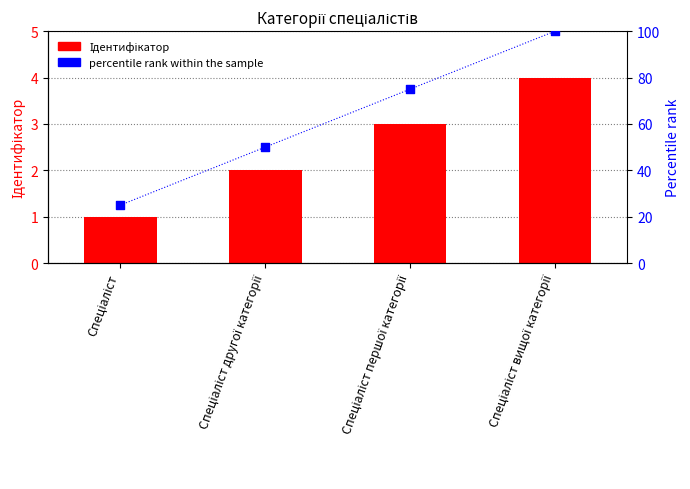

Is the value of Ідентифікатор at Спеціаліст другої категорії greater than the value of percentile rank at Спеціаліст?

No